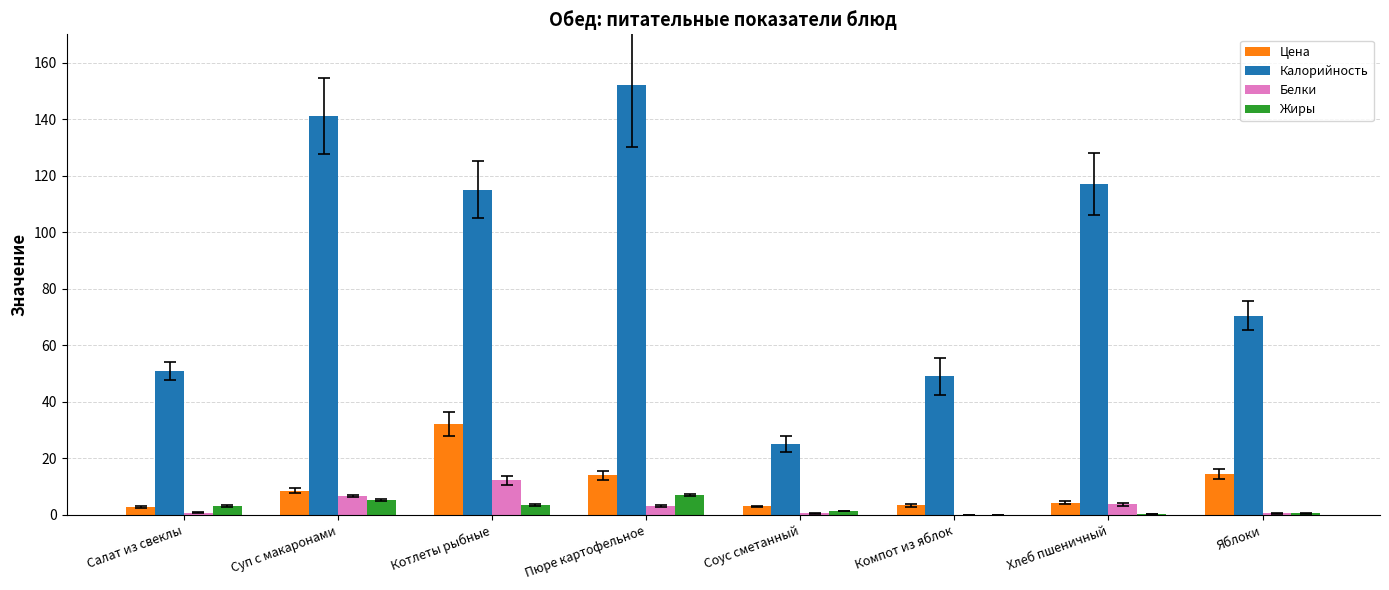

Which series has the largest total across all categories?

Калорийность